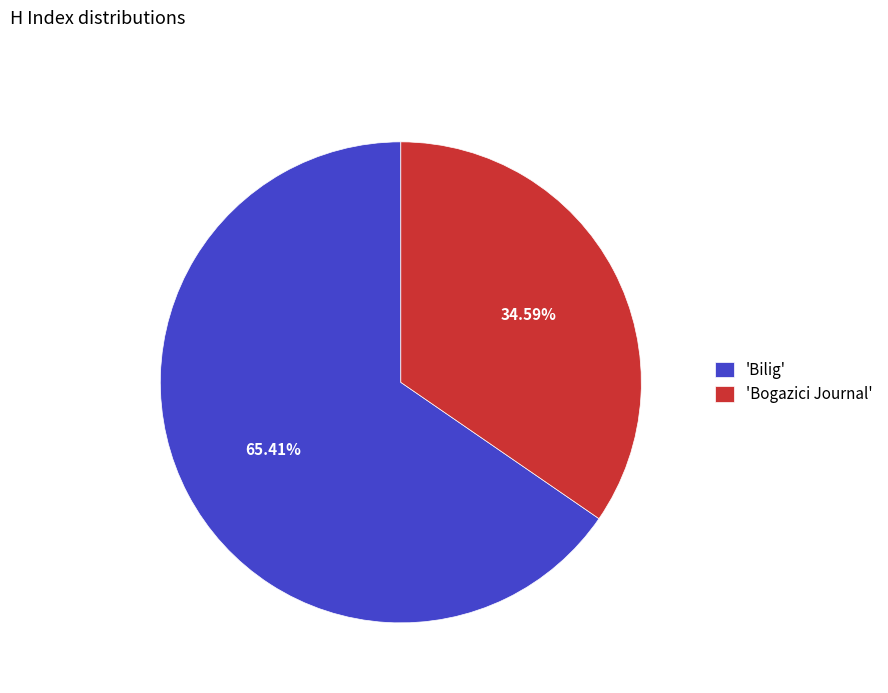

Between 'Bilig' and 'Bogazici Journal', which is larger?

'Bilig'